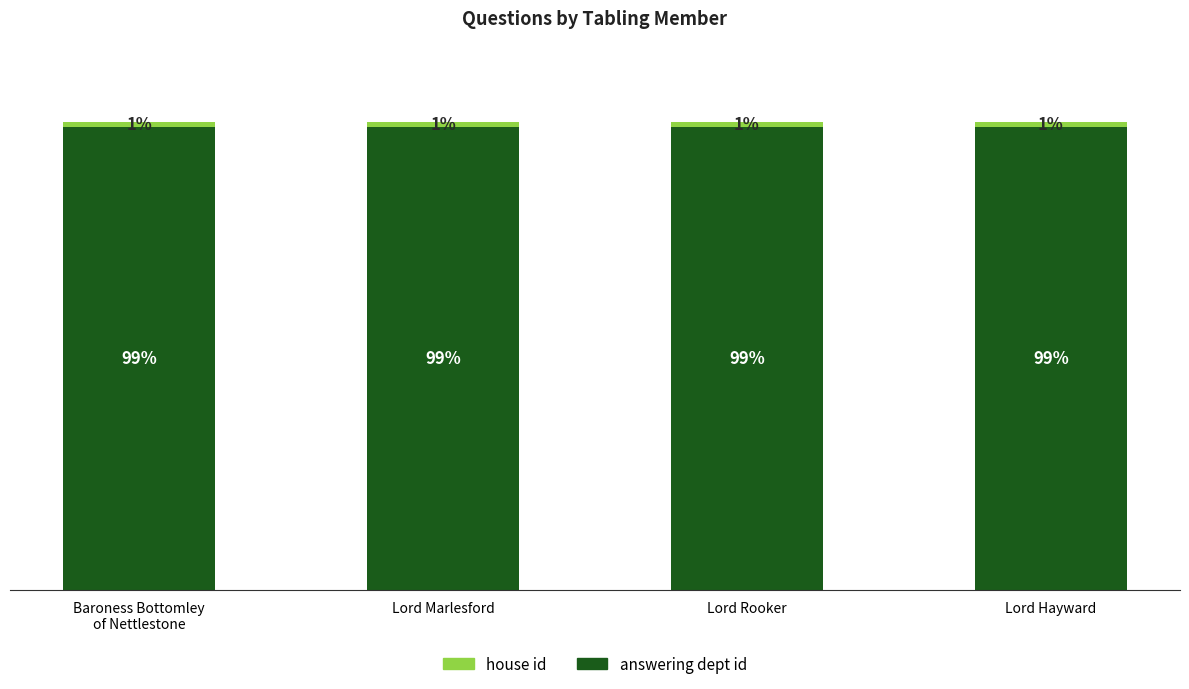

What position from the left is Lord Marlesford?

2